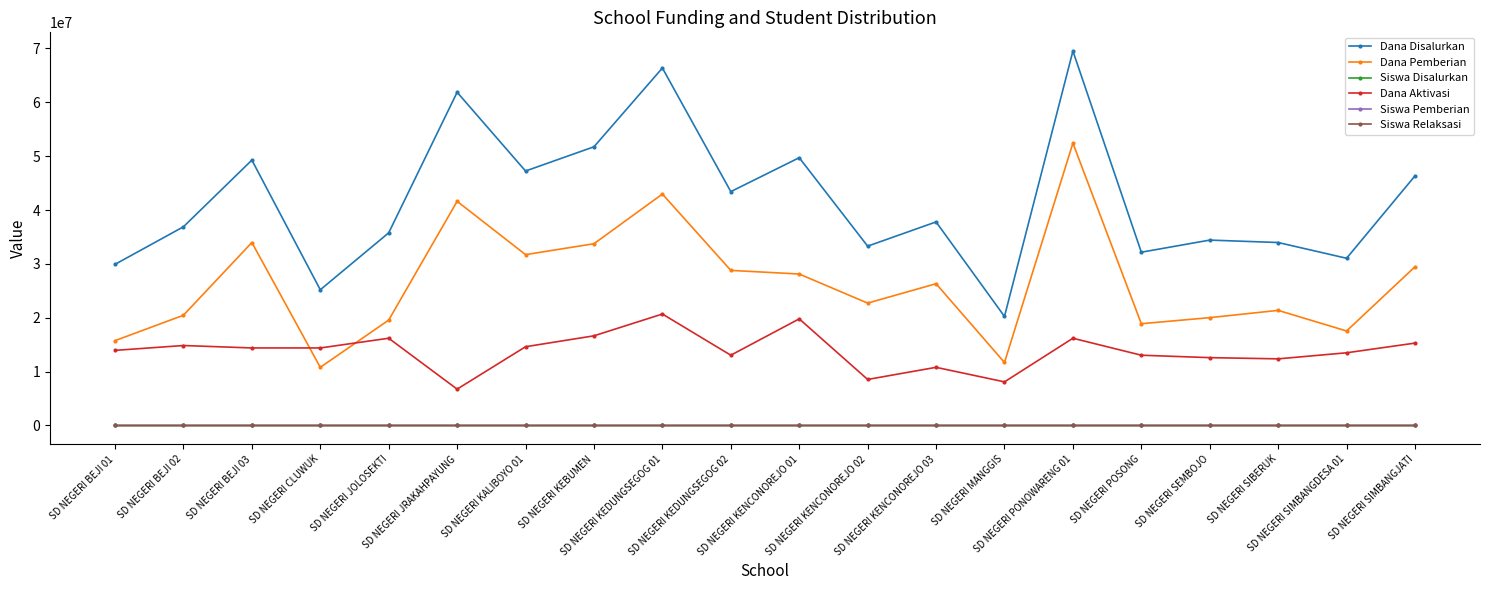

Which series has the largest total across all categories?

Dana Disalurkan